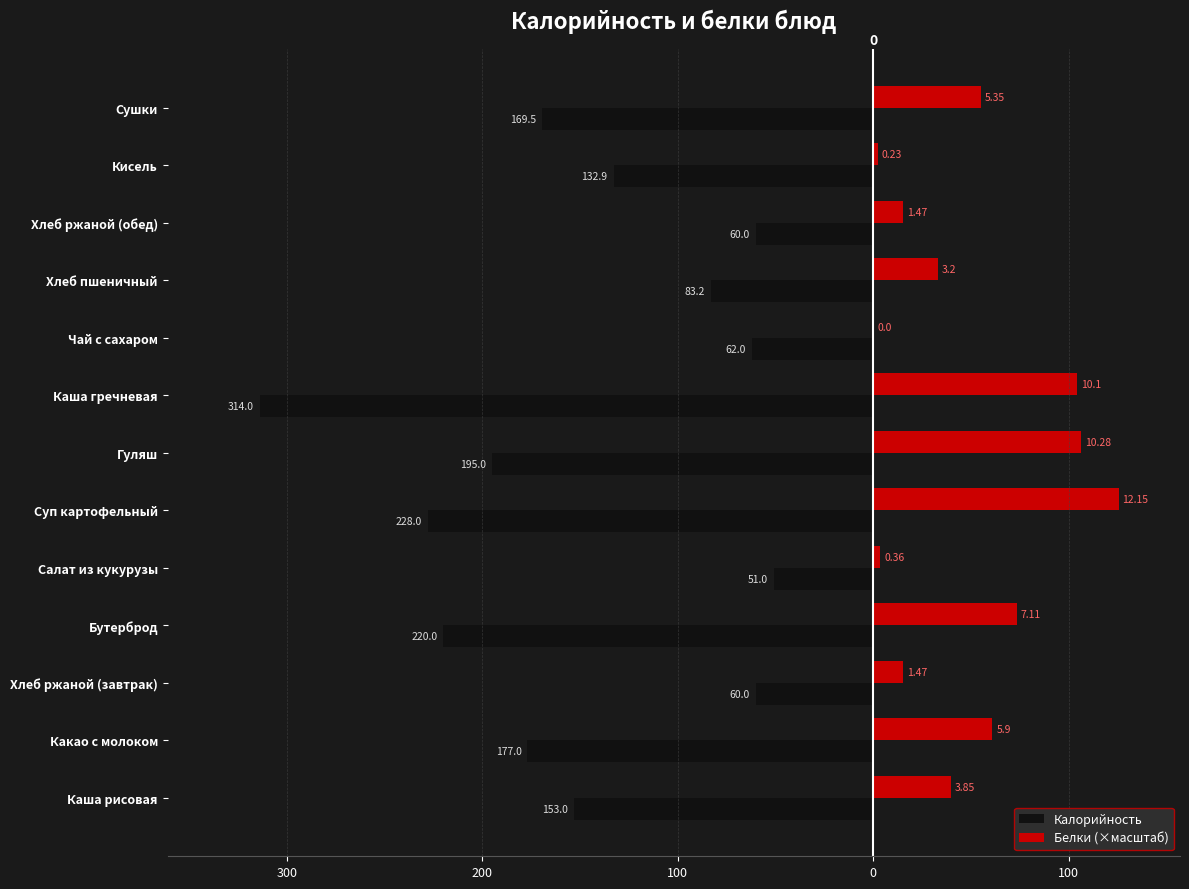

What are all the series names shown in the legend?

Калорийность, Белки (×масштаб)